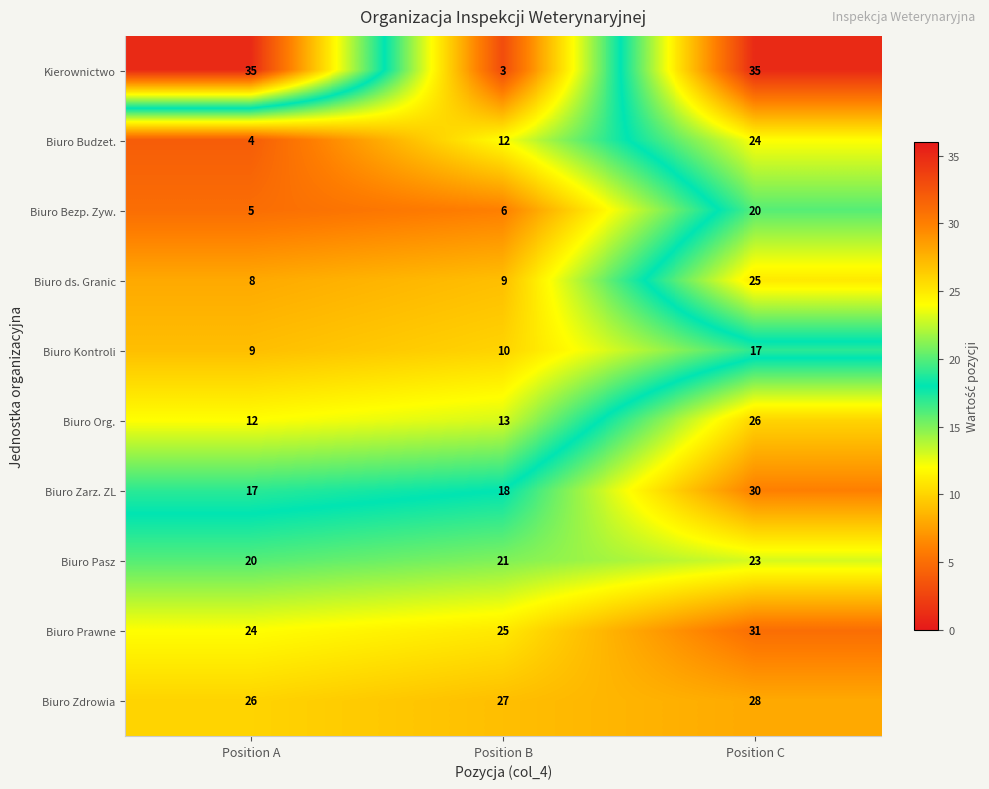

The value of Biuro Zarz. ZL at Position C is 20. True or false?

False